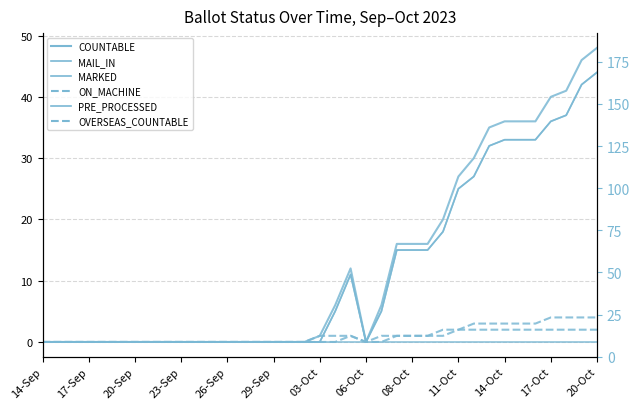

What position from the left is 22?

23